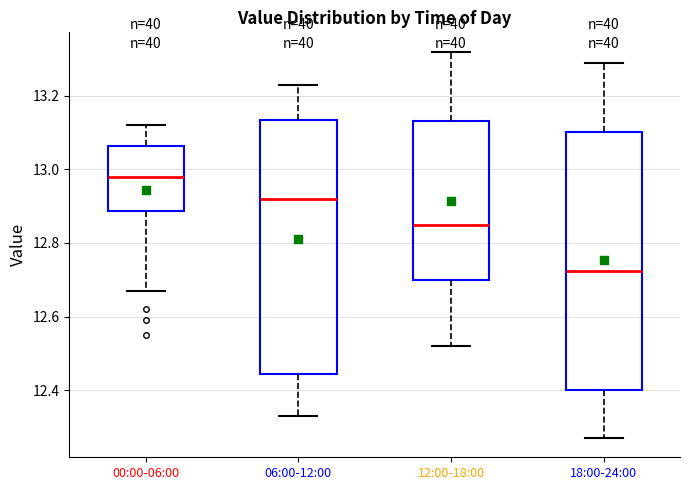

Where is the upper edge of the box for 06:00-12:00 on the y-axis? The values are not printed on the chart, so give them approximately, as read against the axis.

13.14